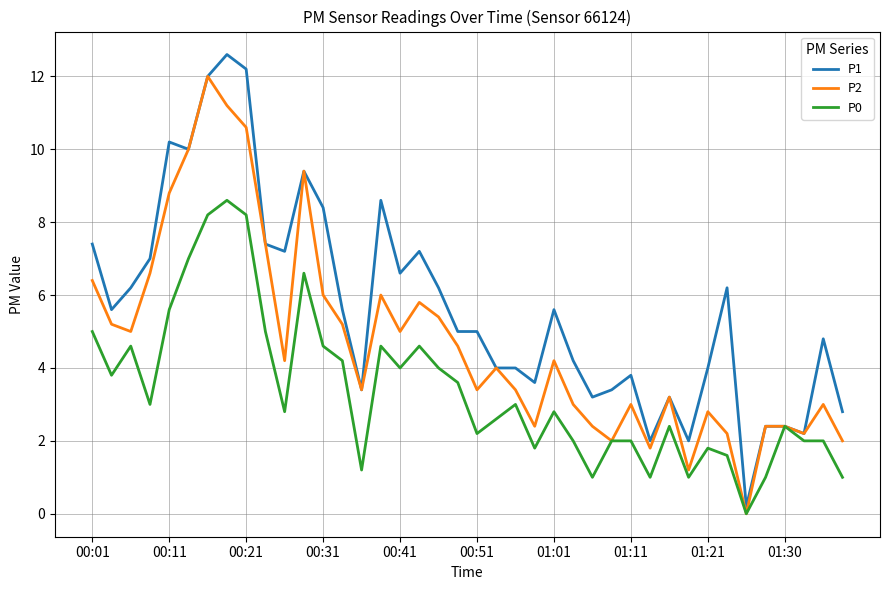

Which series has the largest total across all categories?

P1